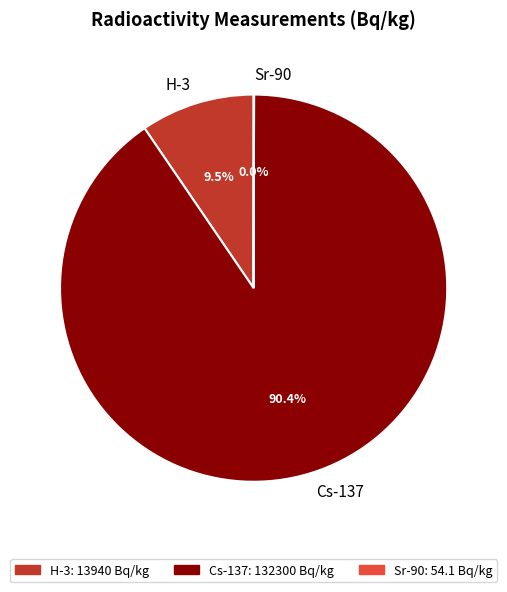

What percentage is NOT represented by H-3?

90.5%